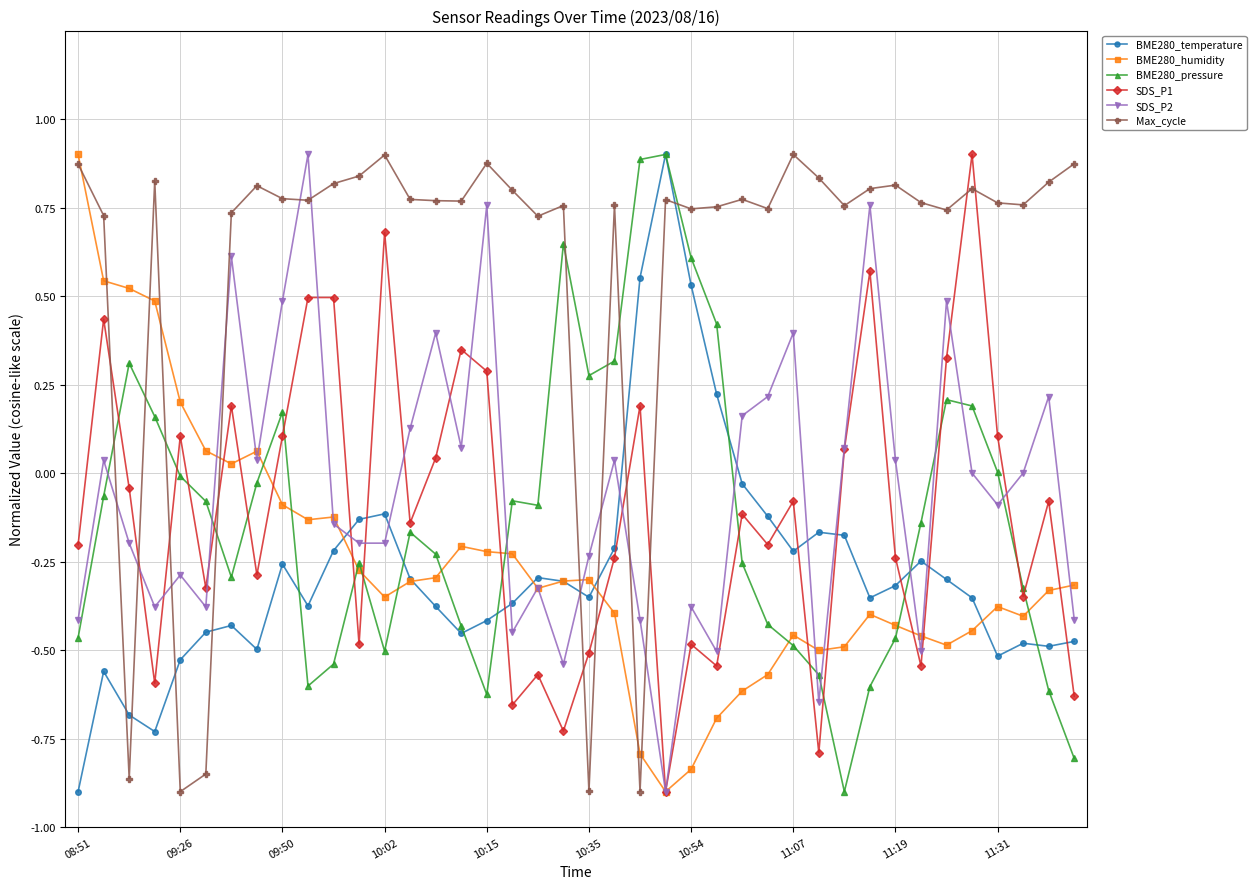

Which series has the largest total across all categories?

Max_cycle